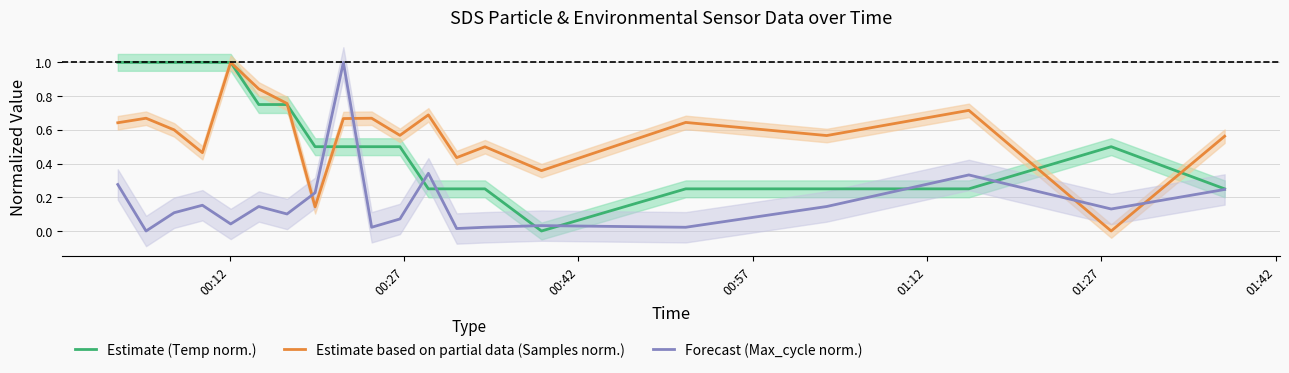

What is the highest value of the Estimate based on partial data (Samples norm.) series?

1.0